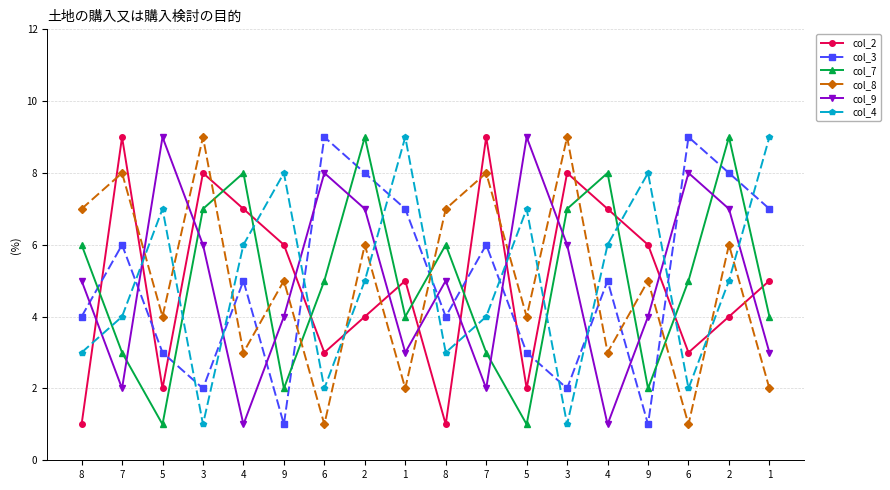

Reading left to right, what are all the values shown in this chart?

col_2: 1	9	2	8	7	6	3	4	5	1	9	2	8	7	6	3	4	5
col_3: 4	6	3	2	5	1	9	8	7	4	6	3	2	5	1	9	8	7
col_7: 6	3	1	7	8	2	5	9	4	6	3	1	7	8	2	5	9	4
col_8: 7	8	4	9	3	5	1	6	2	7	8	4	9	3	5	1	6	2
col_9: 5	2	9	6	1	4	8	7	3	5	2	9	6	1	4	8	7	3
col_4: 3	4	7	1	6	8	2	5	9	3	4	7	1	6	8	2	5	9